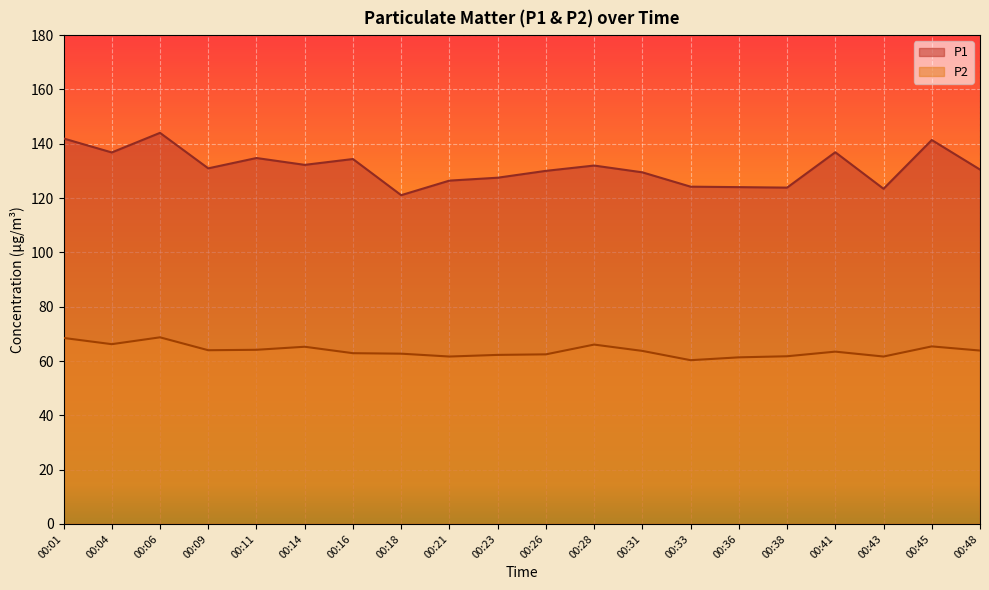

The P2 series shows 66.2 at 00:04. True or false?

True